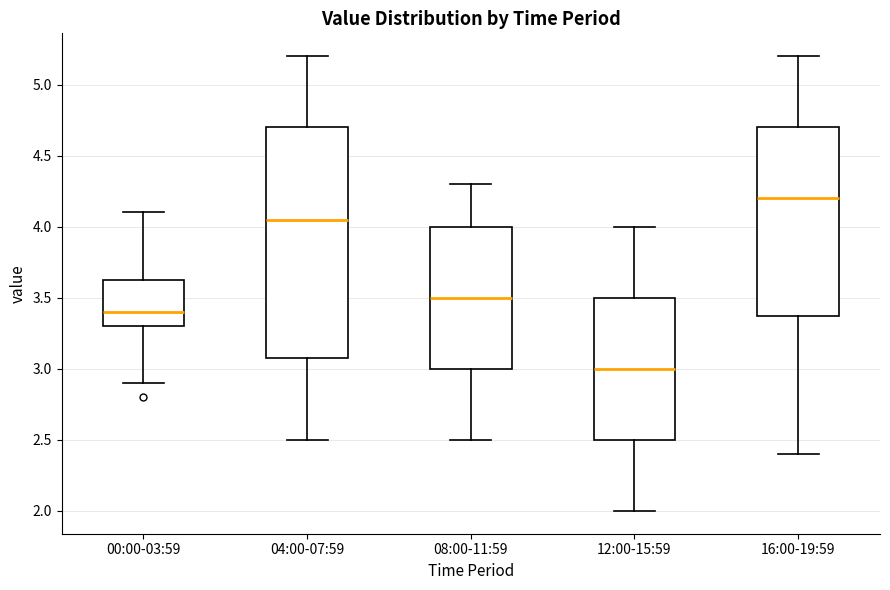

Which box's median line is the highest?

16:00-19:59